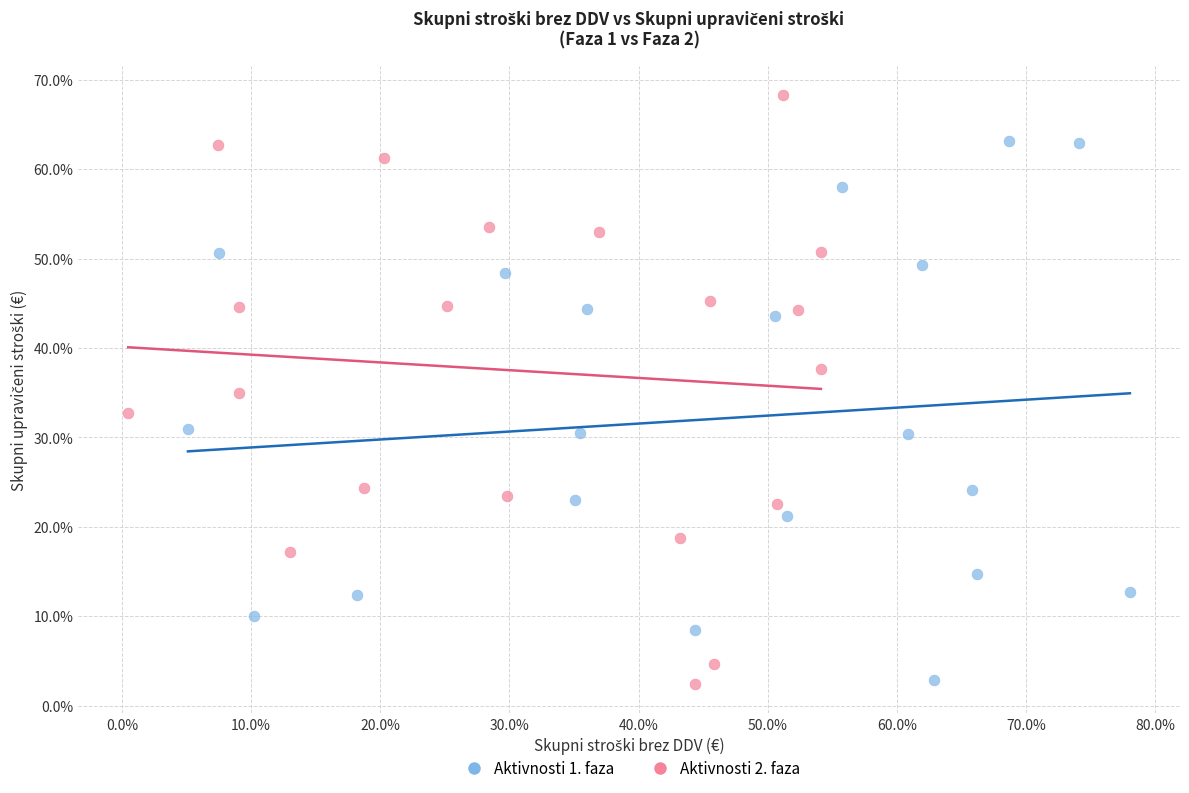

Which series reaches the maximum Y coordinate?

Aktivnosti 2. faza